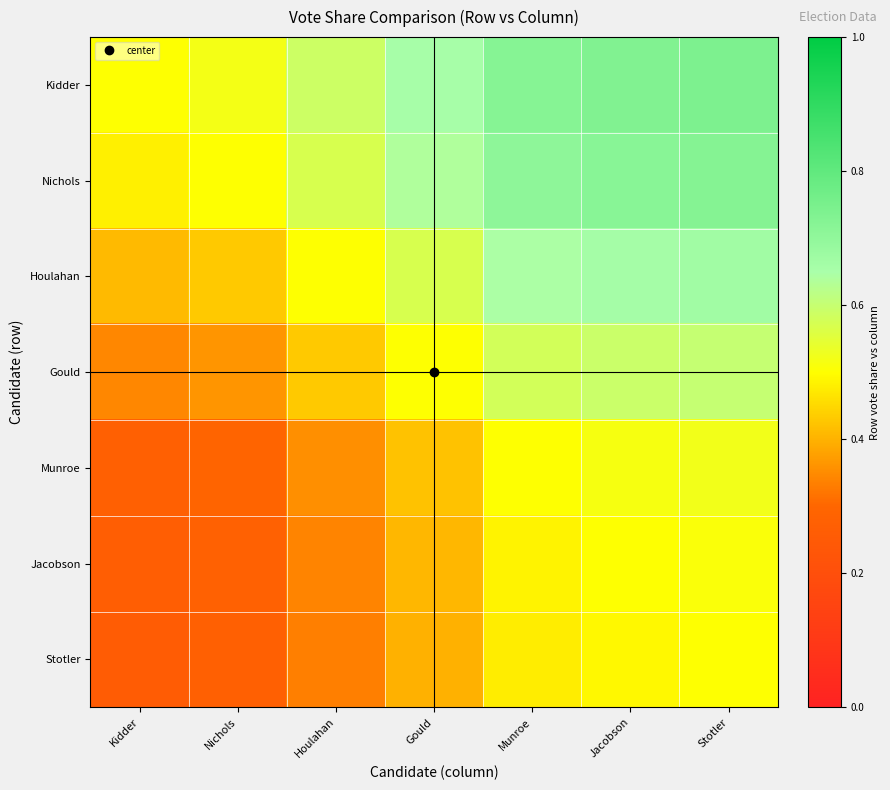

At which category does the chart reach its peak across all series?

Stotler